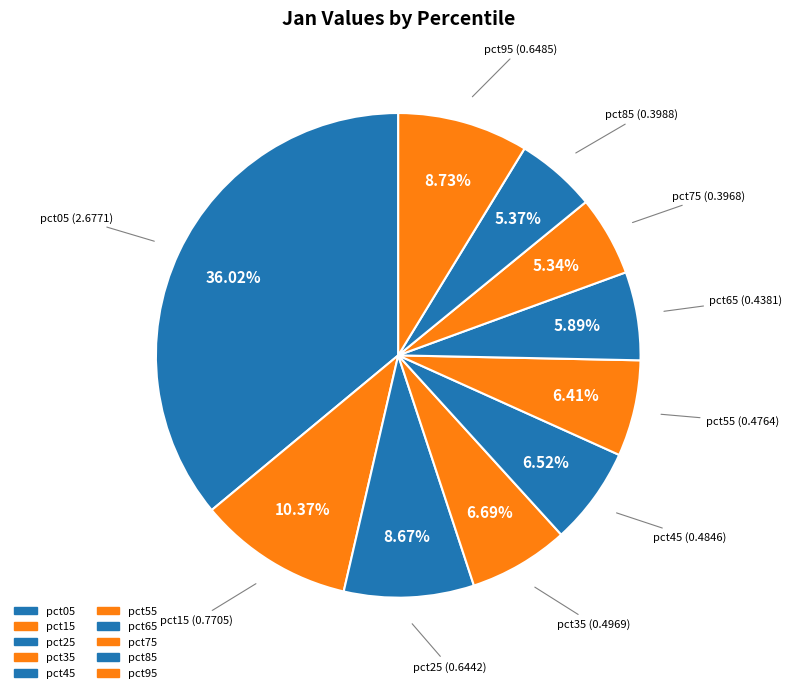

Which slice is the largest?

pct05